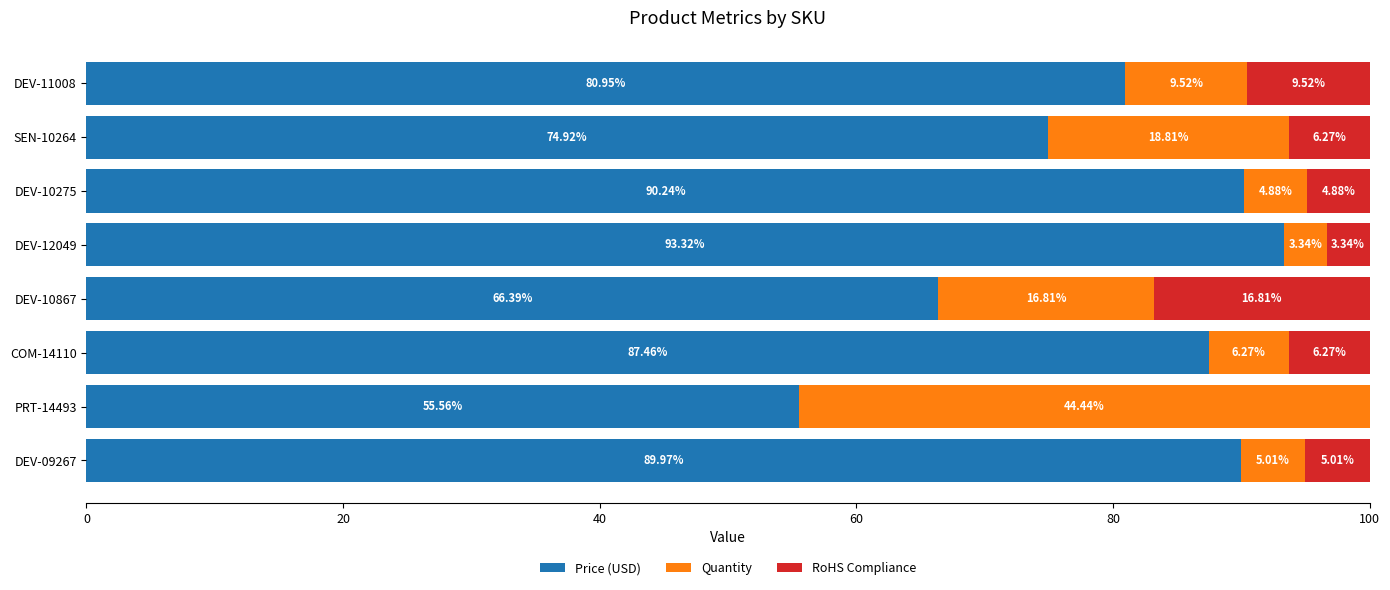

What is the sum of the Price (USD) values at DEV-10275 and DEV-10867?

156.6